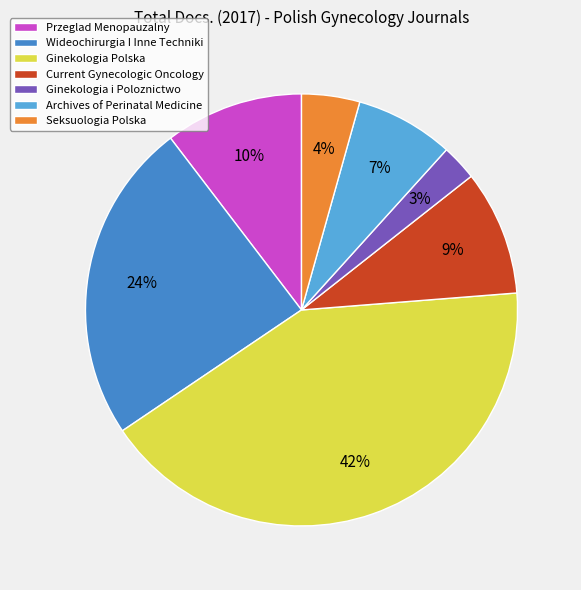

Which has a higher value, Ginekologia Polska or Seksuologia Polska?

Ginekologia Polska